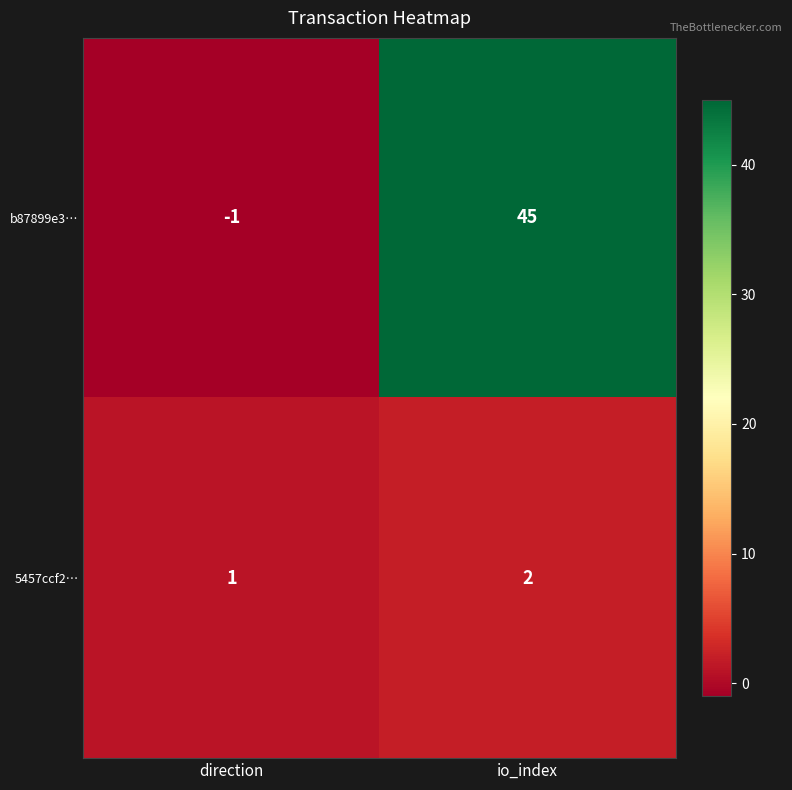

What is the average value of the b87899e3… series?

22